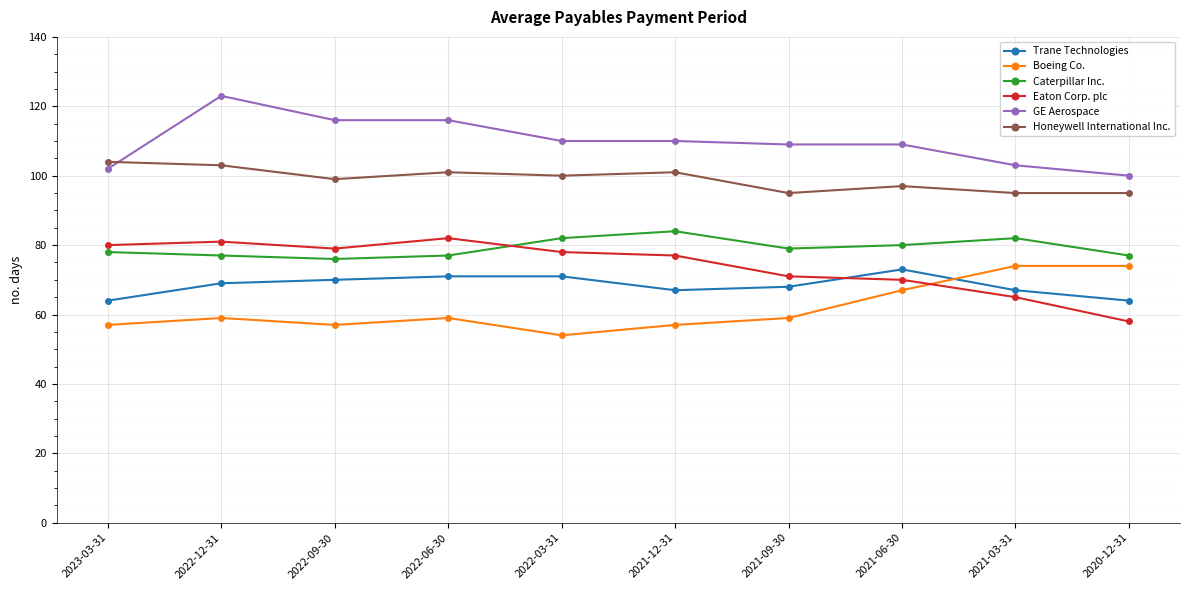

Is it true that GE Aerospace equals 100 at 2020-12-31?

True